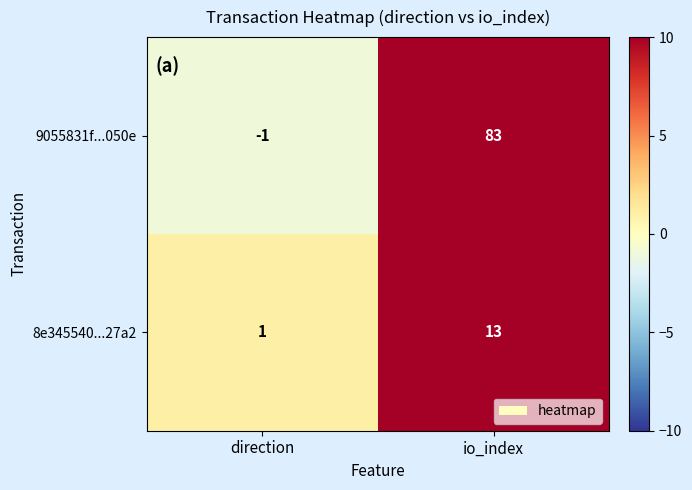

Is the value of 9055831f...050e at io_index greater than the value of 8e345540...27a2 at io_index?

Yes